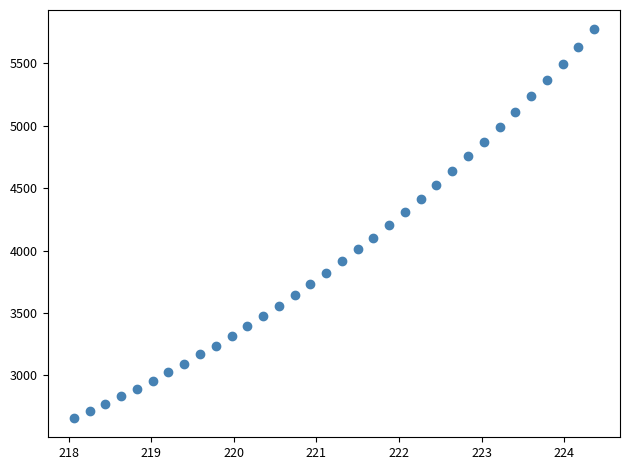

What is the range of X values (max minus min)?

6.3